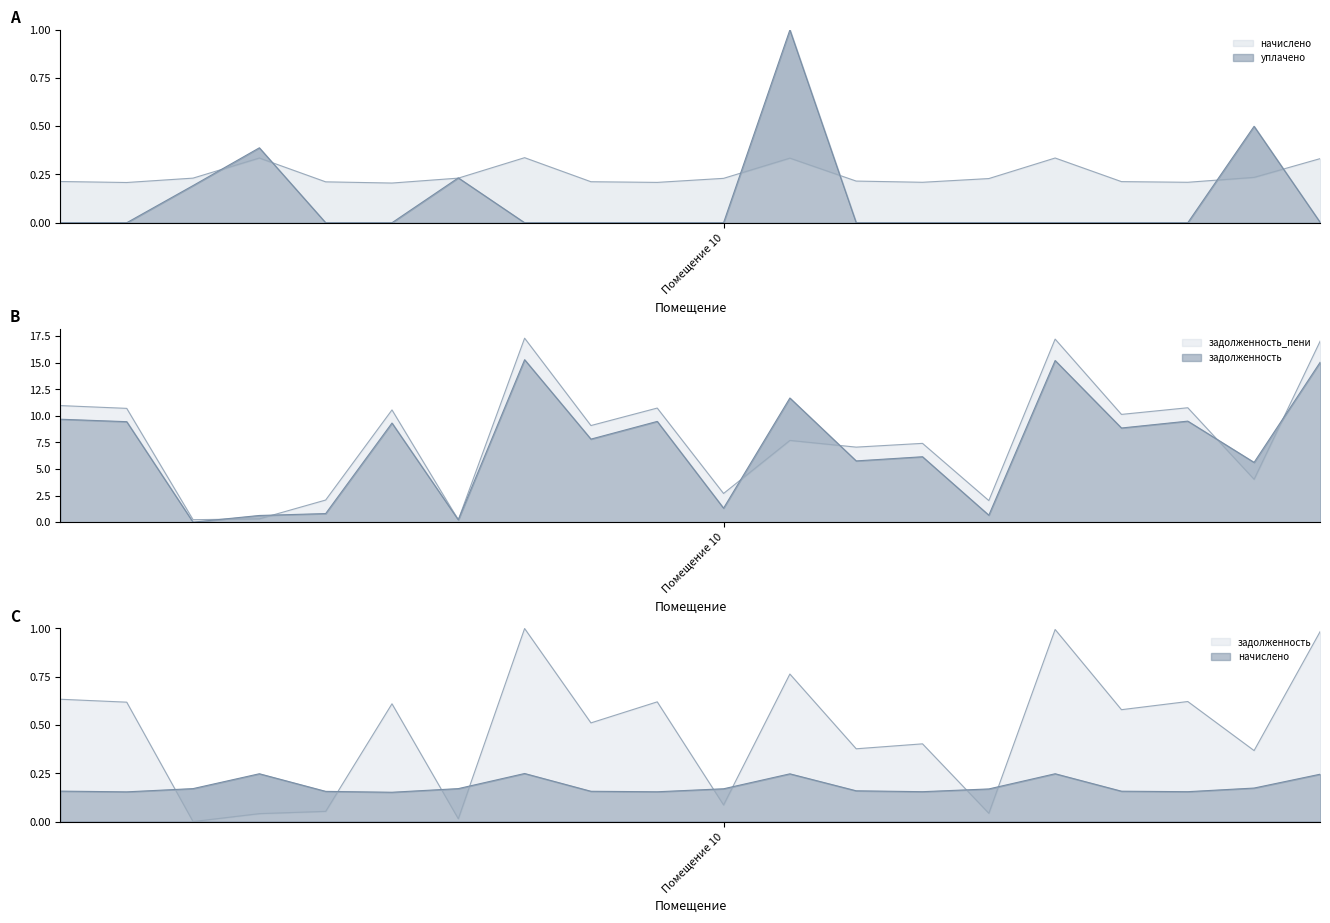

Which series has the largest total across all categories?

задолженность_пени